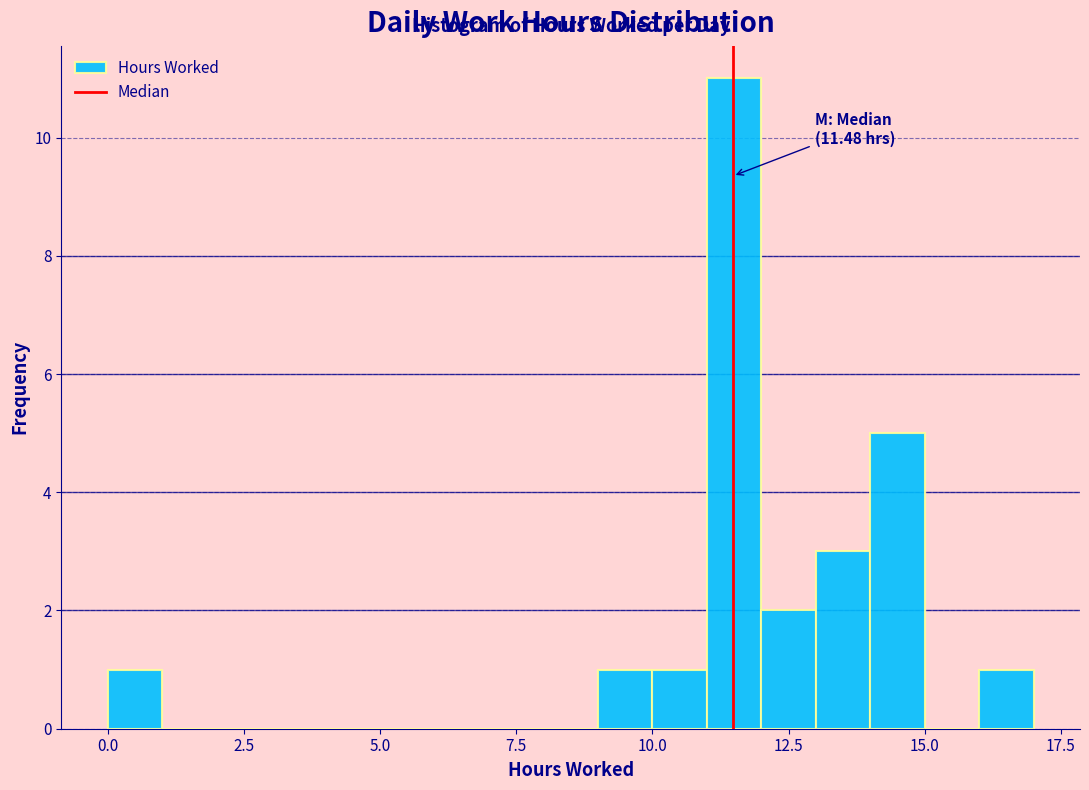

Around what value on the x-axis is the tallest bar? Give the approximate position of its centre, as read against the axis.

11.5